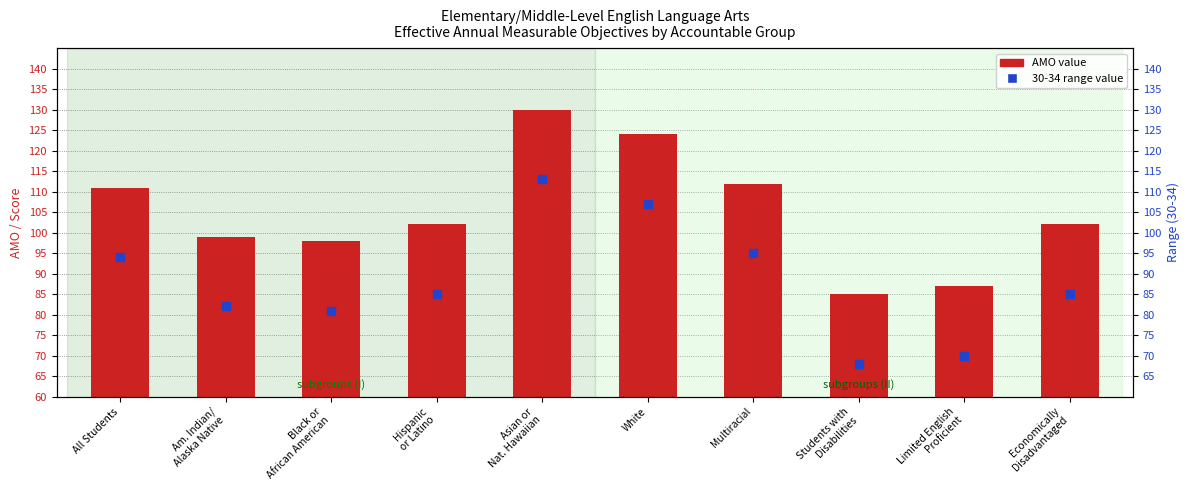

What are all the series names shown in the legend?

AMO value, 30-34 range value